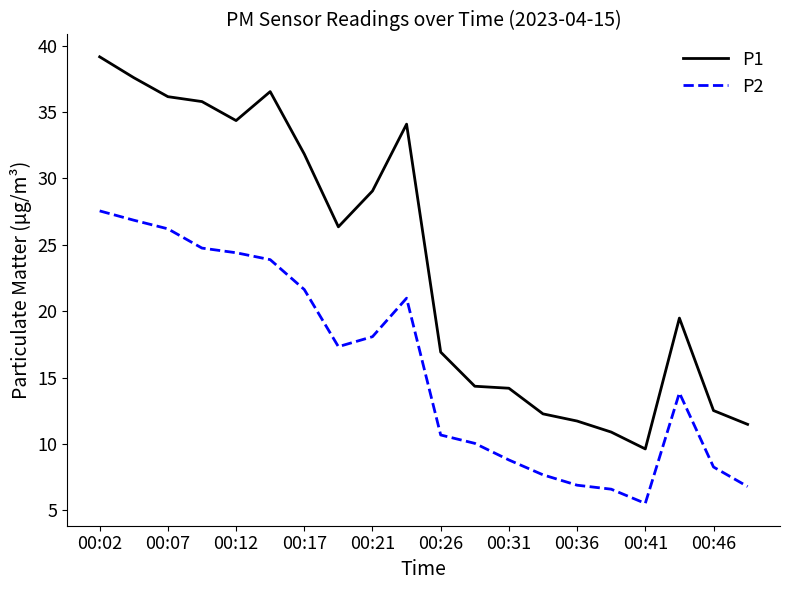

How many lines are shown in the chart?

2